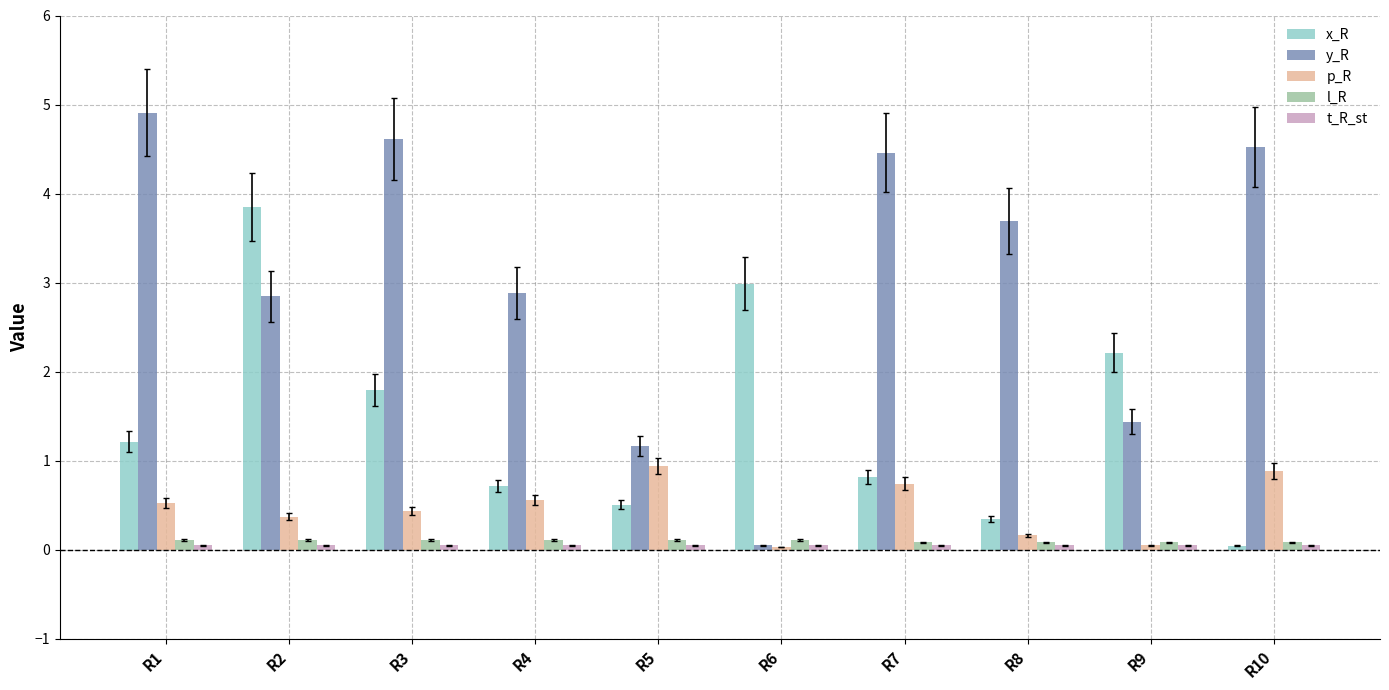

What is the sum of the p_R values at R1 and R6?

0.6